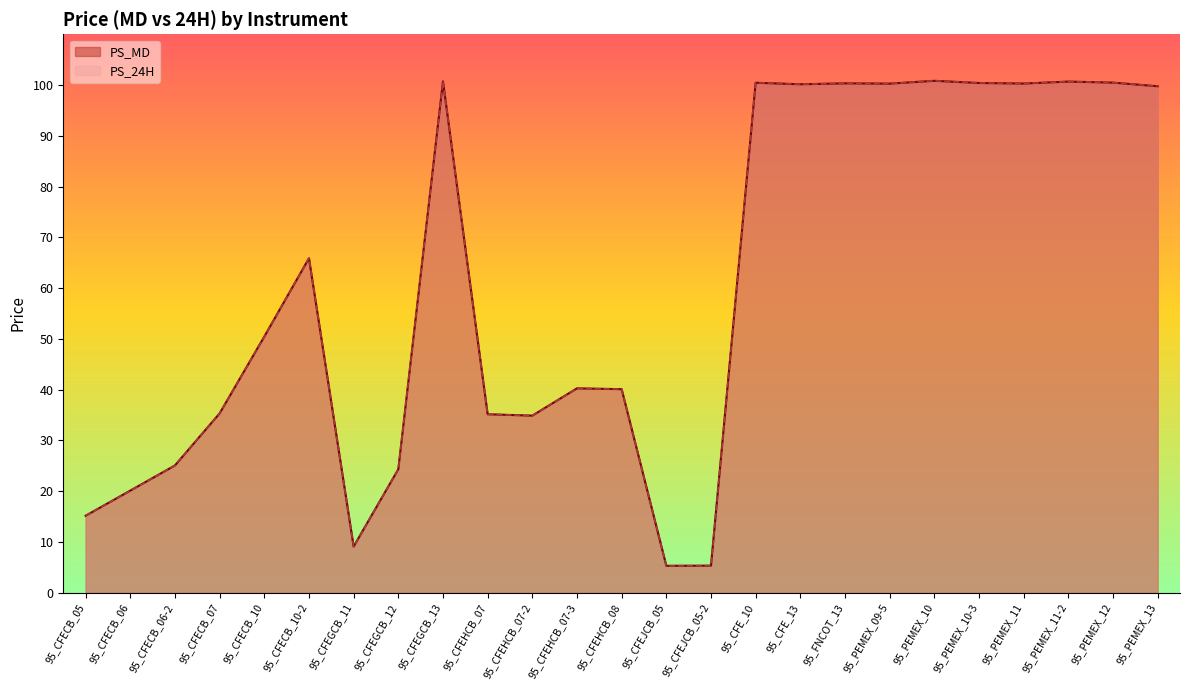

What is the label of the 17th point from the left?

95_CFE_13